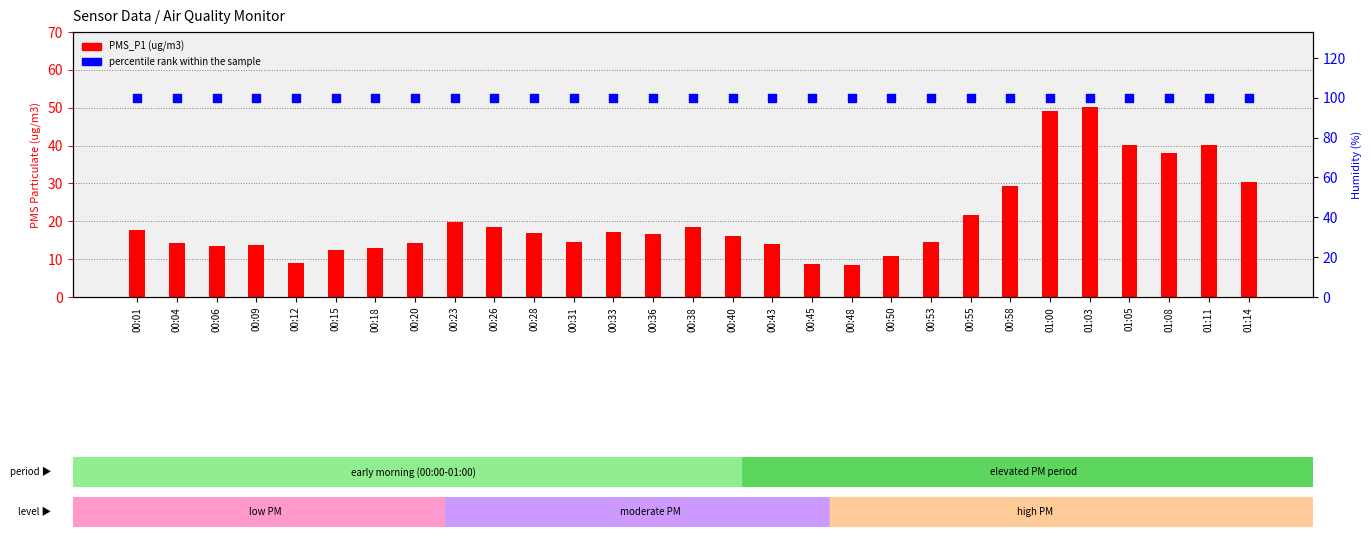

What is the total value across all series at 01:08?

138.0